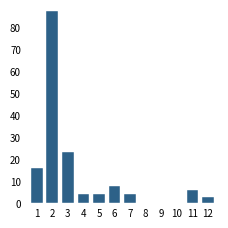

Reading right to left, list all the values displayed in this chart.

12=3	11=6	10=0	9=0	8=0	7=4	6=8	5=4	4=4	3=23	2=87	1=16